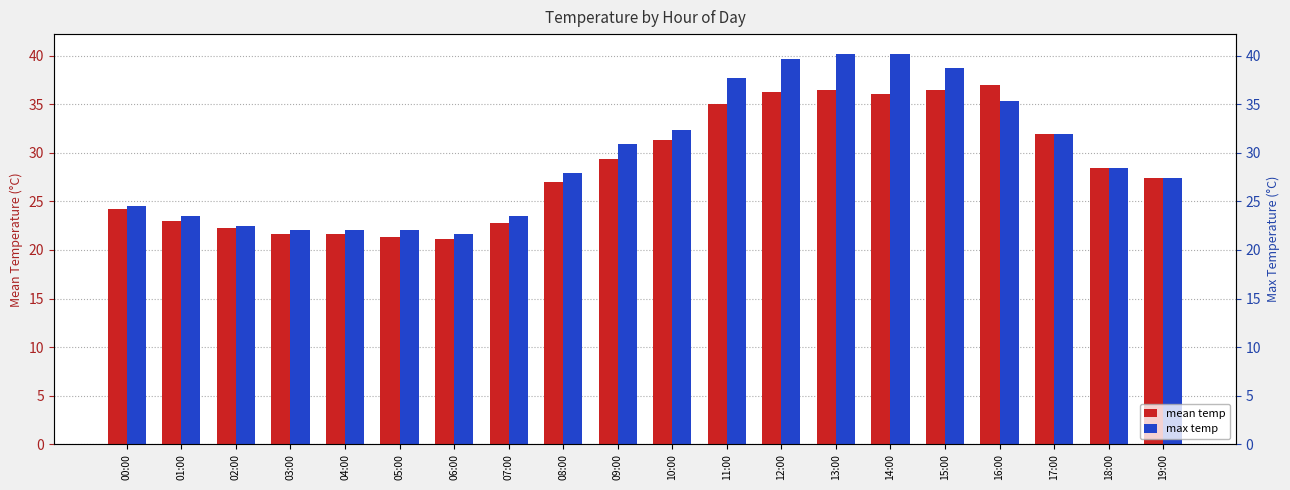

Is it true that mean temp equals 21.1 at 06:00?

True